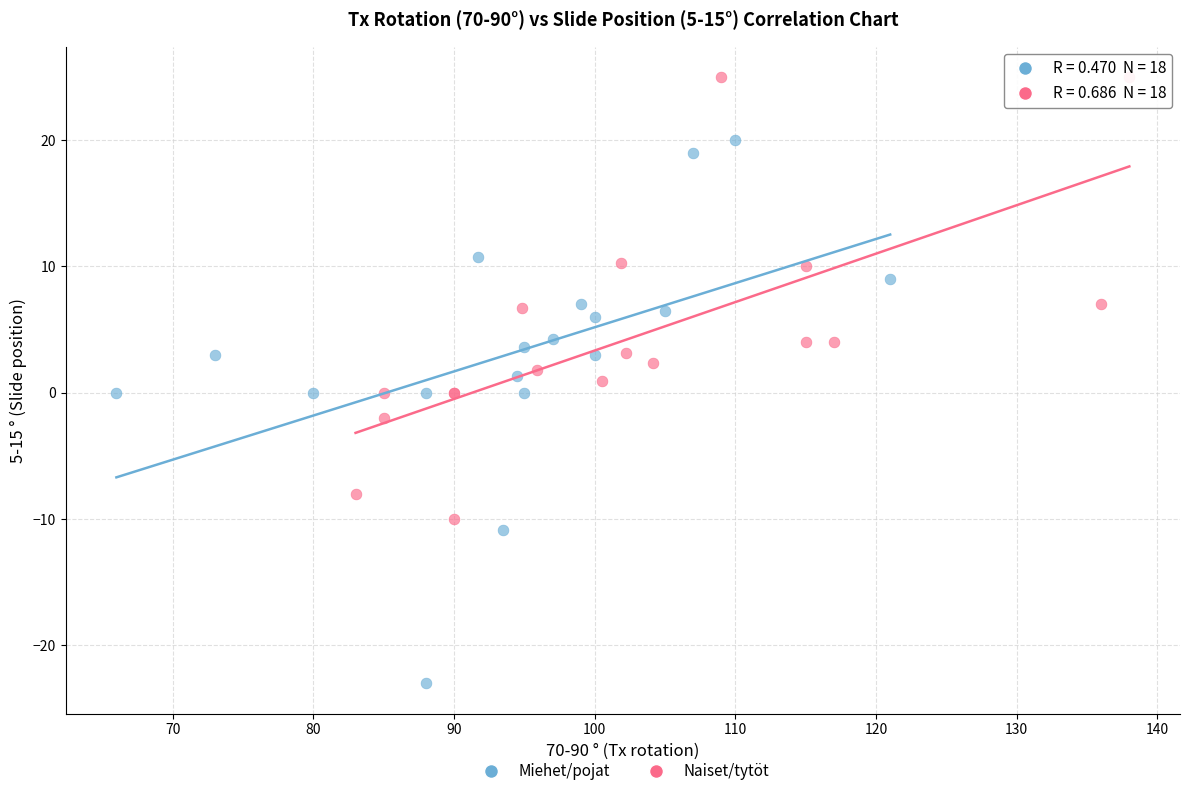

Which series has the widest spread of Y values?

Miehet/pojat